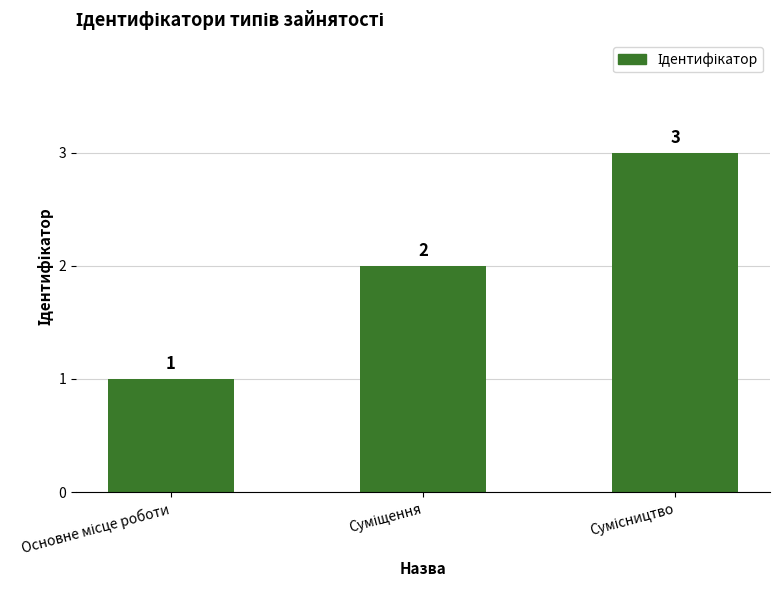

What is the greatest value displayed?

3